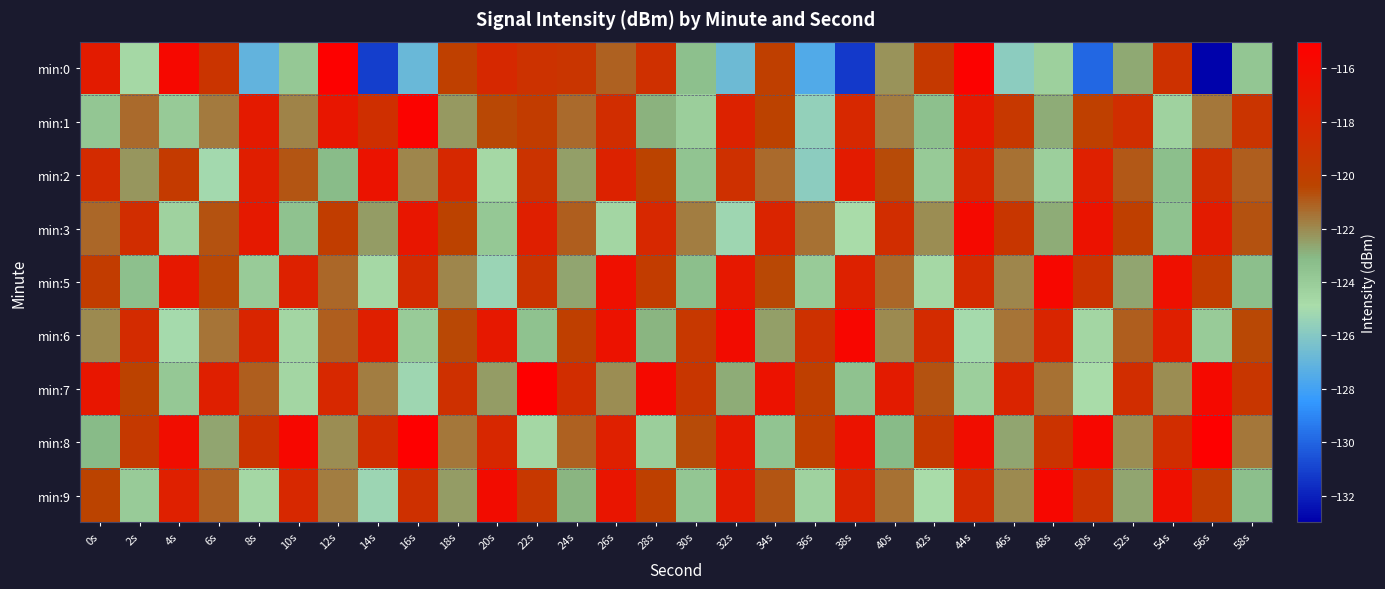

Reading left to right, list all the values displayed in this chart.

min:0: 0s=-117.2	2s=-124.7	4s=-115.8	6s=-119.2	8s=-127.1	10s=-123.8	12s=-115.2	14s=-131.2	16s=-126.9	18s=-120.1	20s=-118.3	22s=-119.0	24s=-119.3	26s=-121.1	28s=-118.8	30s=-123.4	32s=-126.7	34s=-120.0	36s=-127.5	38s=-131.3	40s=-122.2	42s=-119.6	44s=-115.3	46s=-125.8	48s=-124.3	50s=-129.9	52s=-122.7	54s=-119.0	56s=-132.9	58s=-123.7
min:1: 0s=-123.7	2s=-121.3	4s=-123.9	6s=-121.7	8s=-117.1	10s=-121.8	12s=-116.8	14s=-118.8	16s=-115.3	18s=-122.4	20s=-120.5	22s=-119.8	24s=-121.3	26s=-118.6	28s=-122.9	30s=-124.1	32s=-117.8	34s=-120.3	36s=-125.6	38s=-118.2	40s=-121.7	42s=-123.4	44s=-116.9	46s=-119.5	48s=-122.8	50s=-120.1	52s=-118.7	54s=-124.3	56s=-121.6	58s=-119.2
min:2: 0s=-118.5	2s=-122.3	4s=-119.7	6s=-125.1	8s=-117.4	10s=-120.8	12s=-123.2	14s=-116.6	16s=-121.9	18s=-118.3	20s=-124.7	22s=-119.1	24s=-122.5	26s=-117.8	28s=-120.4	30s=-123.6	32s=-118.9	34s=-121.3	36s=-125.8	38s=-117.2	40s=-120.6	42s=-123.9	44s=-118.1	46s=-121.4	48s=-124.2	50s=-117.6	52s=-120.9	54s=-123.3	56s=-118.7	58s=-121.0
min:3: 0s=-121.2	2s=-118.6	4s=-124.3	6s=-120.7	8s=-117.1	10s=-123.5	12s=-119.9	14s=-122.4	16s=-116.8	18s=-120.3	20s=-123.8	22s=-117.5	24s=-121.0	26s=-124.5	28s=-118.2	30s=-121.7	32s=-125.2	34s=-117.9	36s=-121.4	38s=-124.9	40s=-118.6	42s=-122.1	44s=-115.8	46s=-119.3	48s=-122.8	50s=-116.5	52s=-120.0	54s=-123.5	56s=-117.2	58s=-120.7
min:5: 0s=-119.8	2s=-123.4	4s=-117.0	6s=-120.5	8s=-124.0	10s=-117.7	12s=-121.2	14s=-124.7	16s=-118.4	18s=-121.9	20s=-125.4	22s=-119.1	24s=-122.6	26s=-116.3	28s=-119.8	30s=-123.3	32s=-117.0	34s=-120.5	36s=-124.0	38s=-117.7	40s=-121.2	42s=-124.7	44s=-118.4	46s=-121.9	48s=-115.6	50s=-119.1	52s=-122.6	54s=-116.3	56s=-119.8	58s=-123.3
min:6: 0s=-122.0	2s=-118.5	4s=-125.0	6s=-121.5	8s=-118.0	10s=-124.5	12s=-121.0	14s=-117.5	16s=-124.0	18s=-120.5	20s=-117.0	22s=-123.5	24s=-120.0	26s=-116.5	28s=-123.0	30s=-119.5	32s=-116.0	34s=-122.5	36s=-119.0	38s=-115.5	40s=-122.0	42s=-118.5	44s=-125.0	46s=-121.5	48s=-118.0	50s=-124.5	52s=-121.0	54s=-117.5	56s=-124.0	58s=-120.5
min:7: 0s=-116.8	2s=-120.3	4s=-123.8	6s=-117.5	8s=-121.0	10s=-124.5	12s=-118.2	14s=-121.7	16s=-125.2	18s=-118.9	20s=-122.4	22s=-115.1	24s=-118.6	26s=-122.1	28s=-115.8	30s=-119.3	32s=-122.8	34s=-116.5	36s=-120.0	38s=-123.5	40s=-117.2	42s=-120.7	44s=-124.2	46s=-117.9	48s=-121.4	50s=-124.9	52s=-118.6	54s=-122.1	56s=-115.8	58s=-119.3
min:8: 0s=-123.1	2s=-119.6	4s=-116.1	6s=-122.6	8s=-119.1	10s=-115.6	12s=-122.1	14s=-118.6	16s=-115.1	18s=-121.6	20s=-118.1	22s=-124.6	24s=-121.1	26s=-117.6	28s=-124.1	30s=-120.6	32s=-117.1	34s=-123.6	36s=-120.1	38s=-116.6	40s=-123.1	42s=-119.6	44s=-116.1	46s=-122.6	48s=-119.1	50s=-115.6	52s=-122.1	54s=-118.6	56s=-115.1	58s=-121.6
min:9: 0s=-120.4	2s=-124.0	4s=-117.6	6s=-121.1	8s=-124.6	10s=-118.2	12s=-121.7	14s=-125.3	16s=-118.9	18s=-122.4	20s=-116.0	22s=-119.5	24s=-123.0	26s=-116.7	28s=-120.2	30s=-123.7	32s=-117.3	34s=-120.8	36s=-124.3	38s=-117.9	40s=-121.4	42s=-124.9	44s=-118.5	46s=-122.0	48s=-115.6	50s=-119.1	52s=-122.6	54s=-116.3	56s=-119.8	58s=-123.3